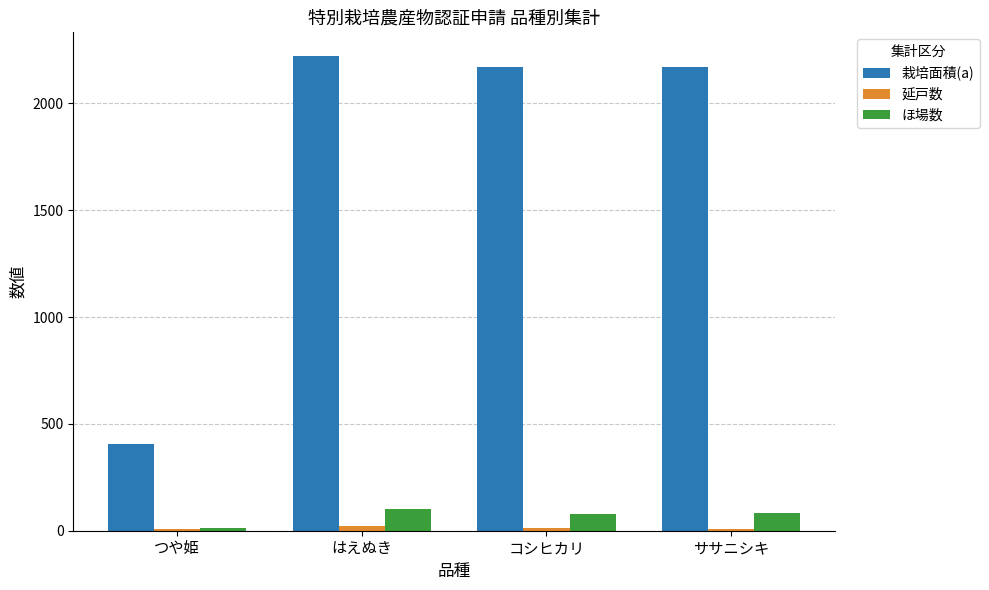

Which category has the highest value across all series?

はえぬき